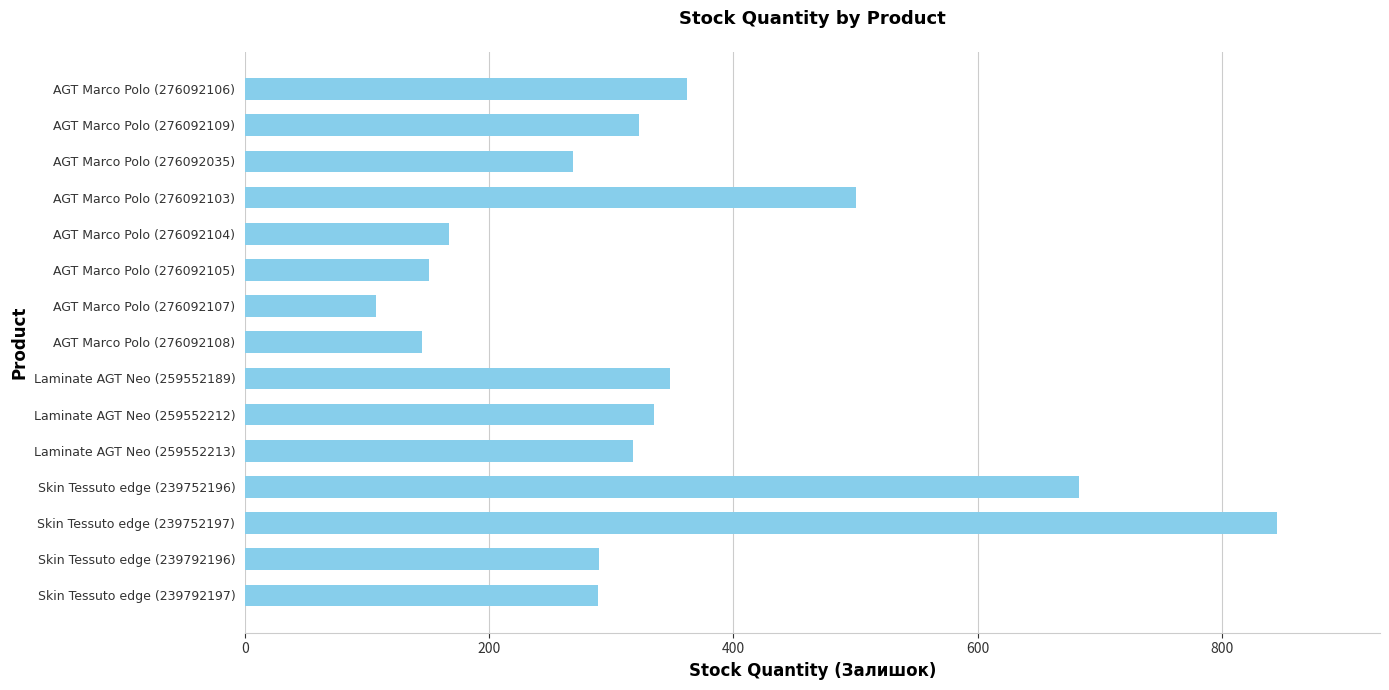

What is the difference between the maximum and second lowest values?

700